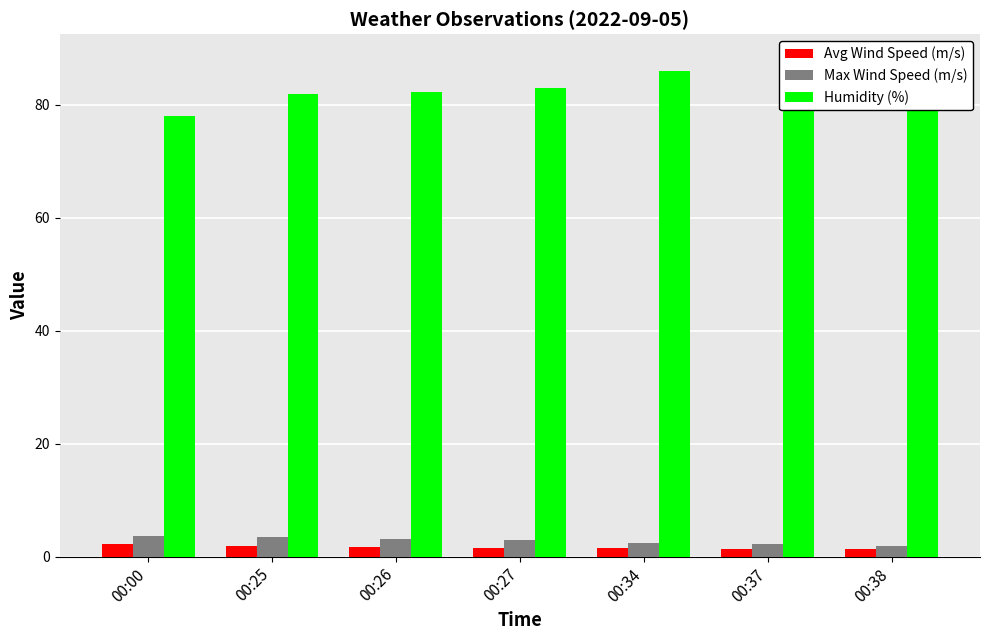

Reading left to right, list all the values displayed in this chart.

Avg Wind Speed (m/s): 2.3	1.9	1.7	1.6	1.5	1.4	1.3
Max Wind Speed (m/s): 3.7	3.4	3.1	2.9	2.4	2.2	1.8
Humidity (%): 78.0	81.9	82.2	83.0	85.9	87.6	88.1